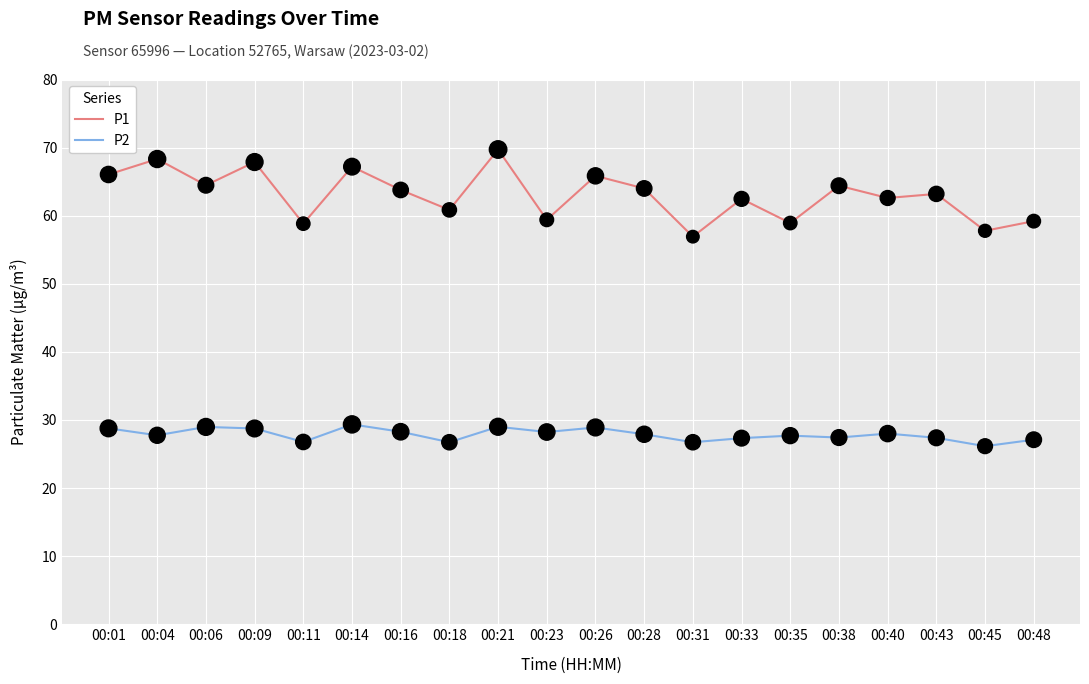

Is the value of P2 at 00:01 greater than the value of P1 at 00:18?

No